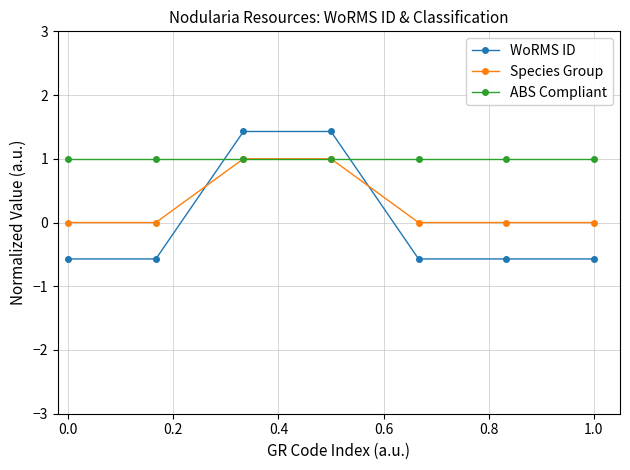

Rank the series by their average value, from highest to lowest.

ABS Compliant, Species Group, WoRMS ID